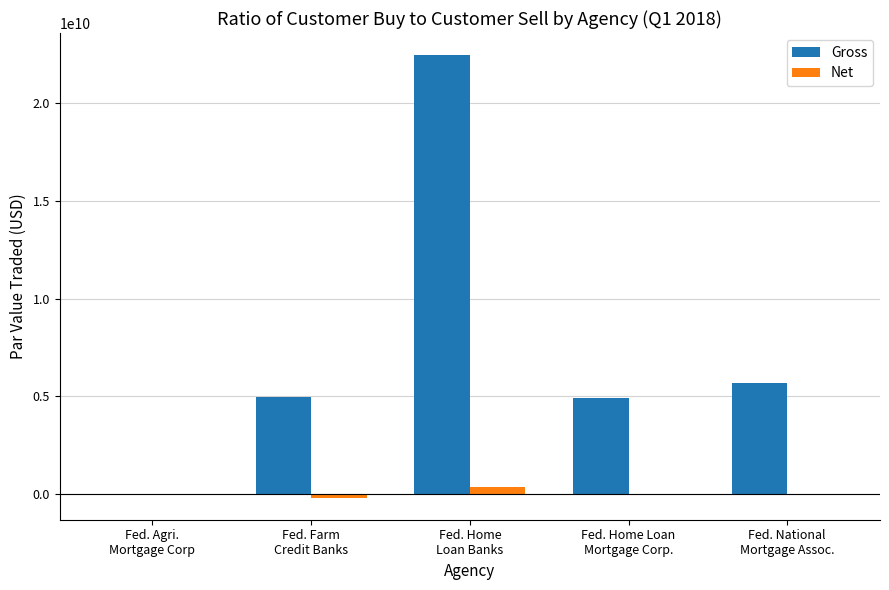

What is the sum of all Gross values?

38052694381.9